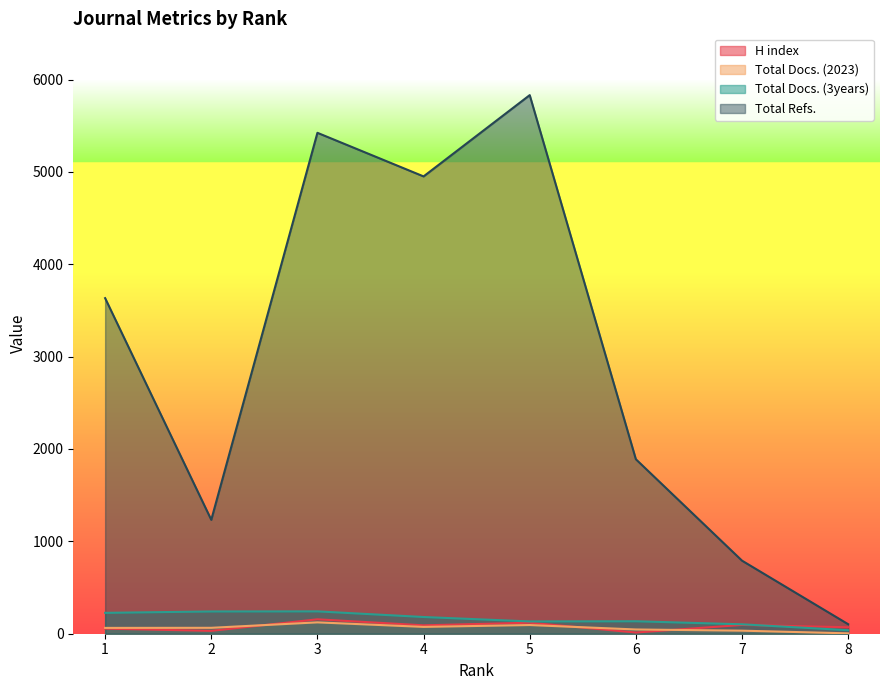

Count the number of data series in this chart.

4